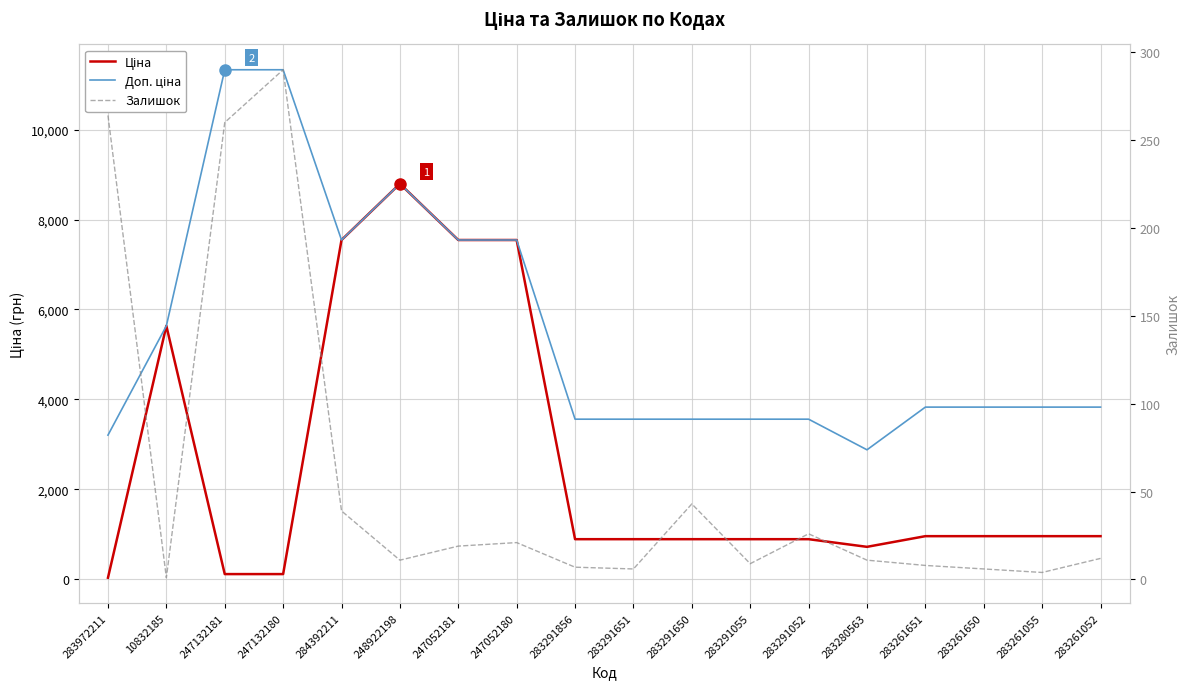

The value of Доп. ціна at 283261651 is 6852.7. True or false?

False